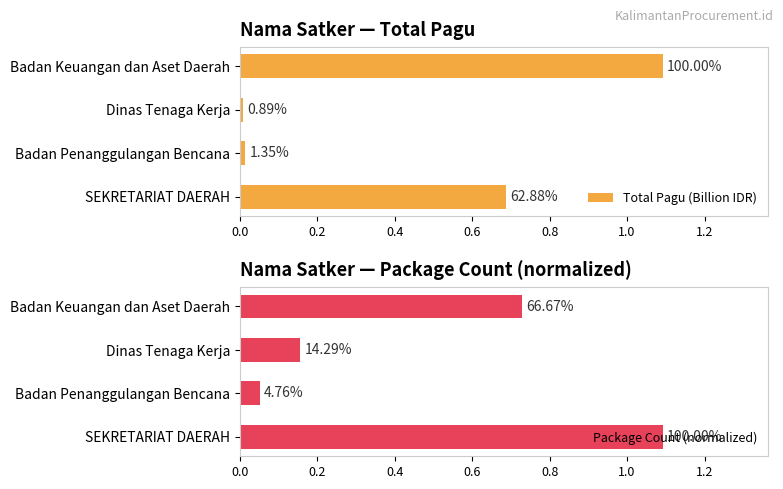

What is the highest value of the Package Count (normalized) series?

1.1